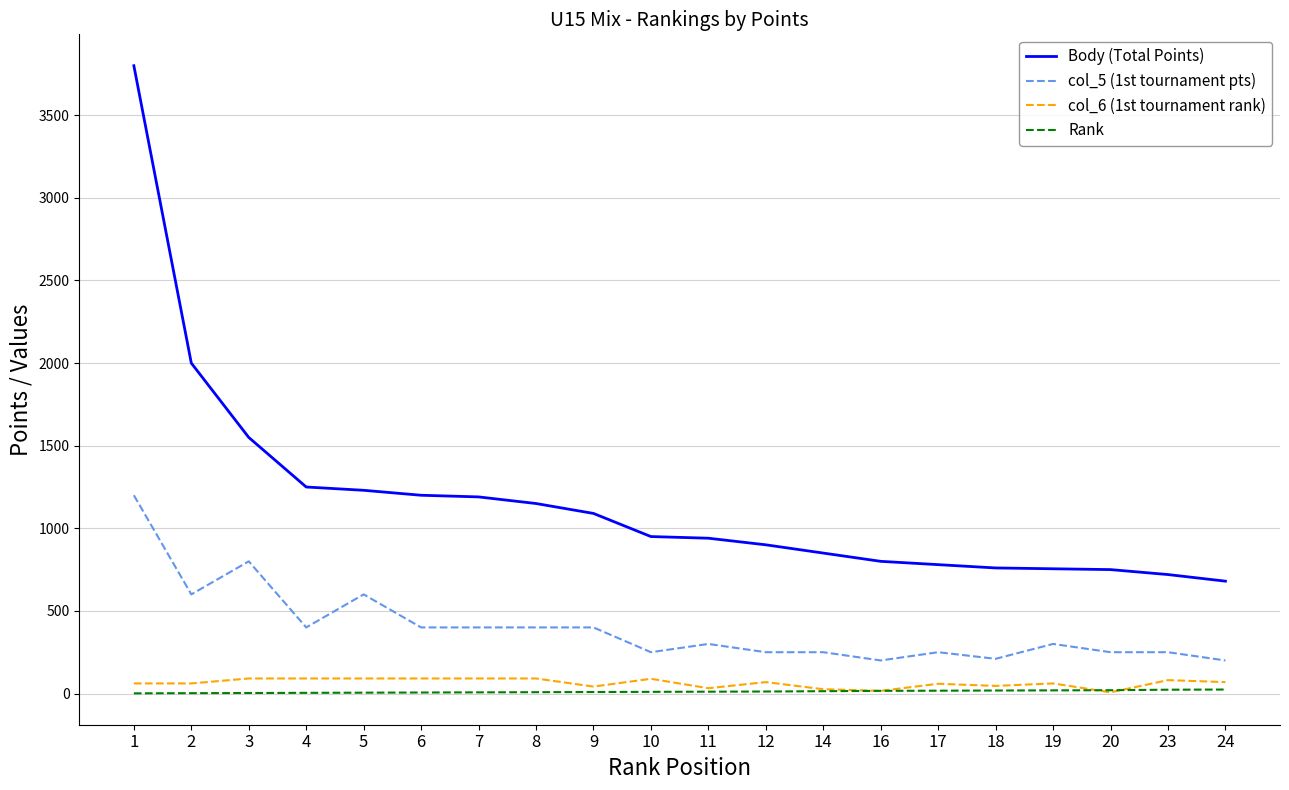

Is the value of Body (Total Points) at 17 greater than the value of Rank at 4?

Yes